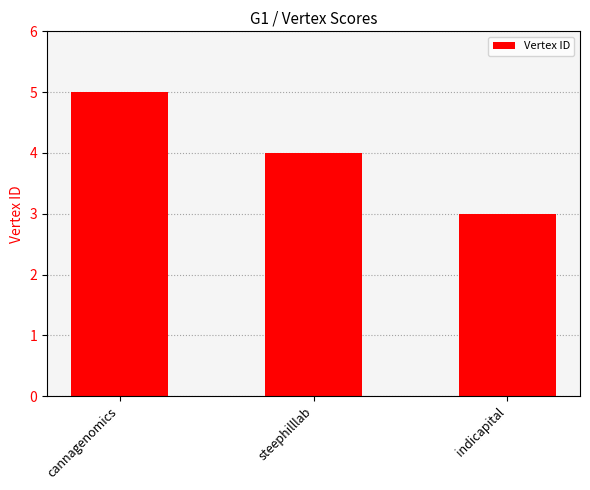

Reading left to right, transcribe all the data shown in this chart.

5	4	3